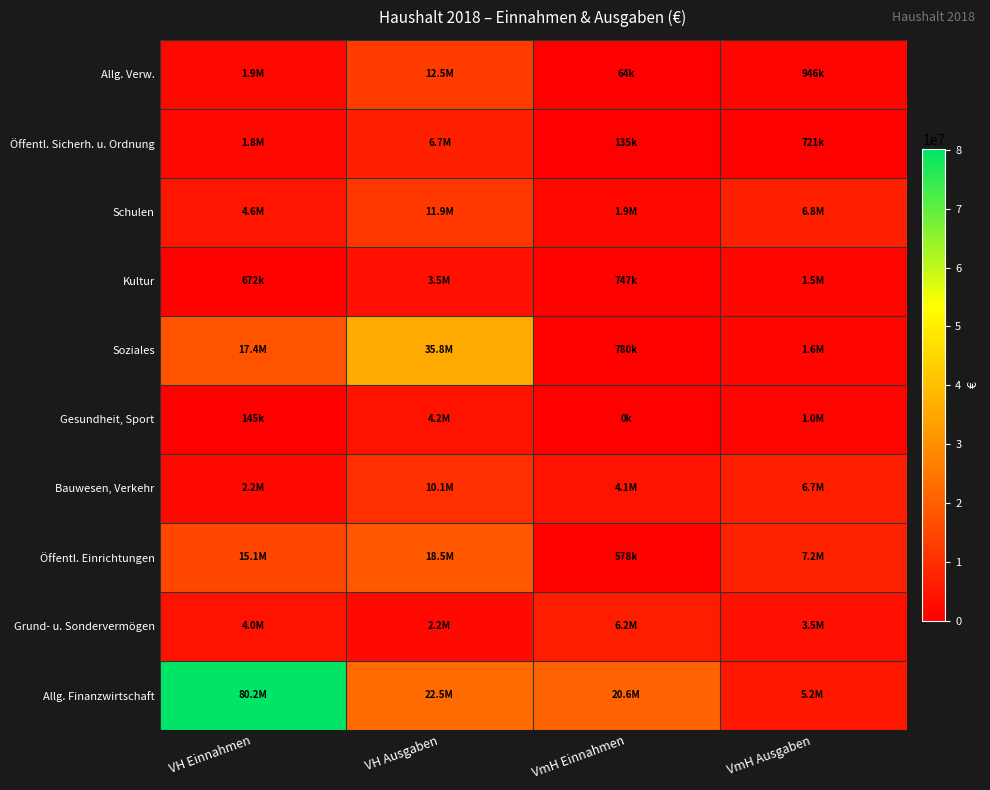

Rank the series at VmH Ausgaben from lowest to highest value.

Öffentl. Sicherh. u. Ordnung, Allg. Verw., Gesundheit, Sport, Kultur, Soziales, Grund- u. Sondervermögen, Allg. Finanzwirtschaft, Bauwesen, Verkehr, Schulen, Öffentl. Einrichtungen